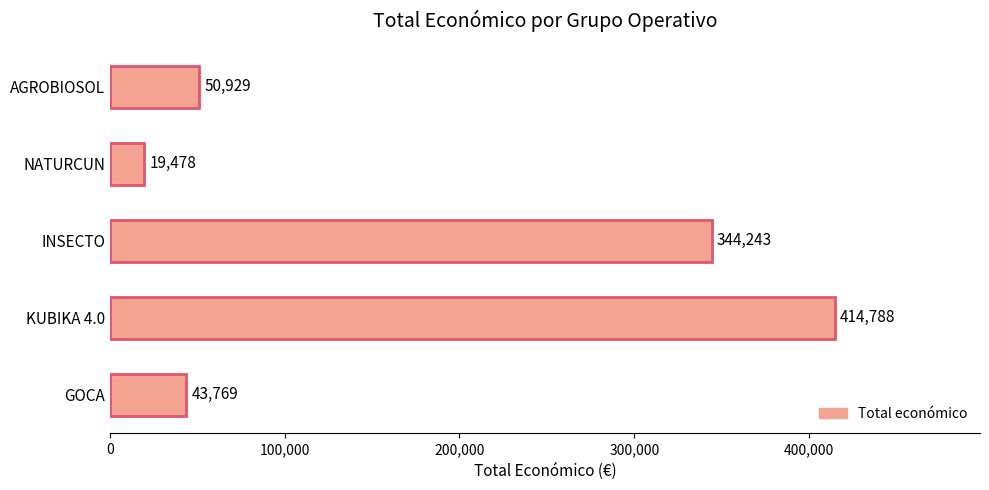

What is the label of the 2nd bar from the bottom?

KUBIKA 4.0